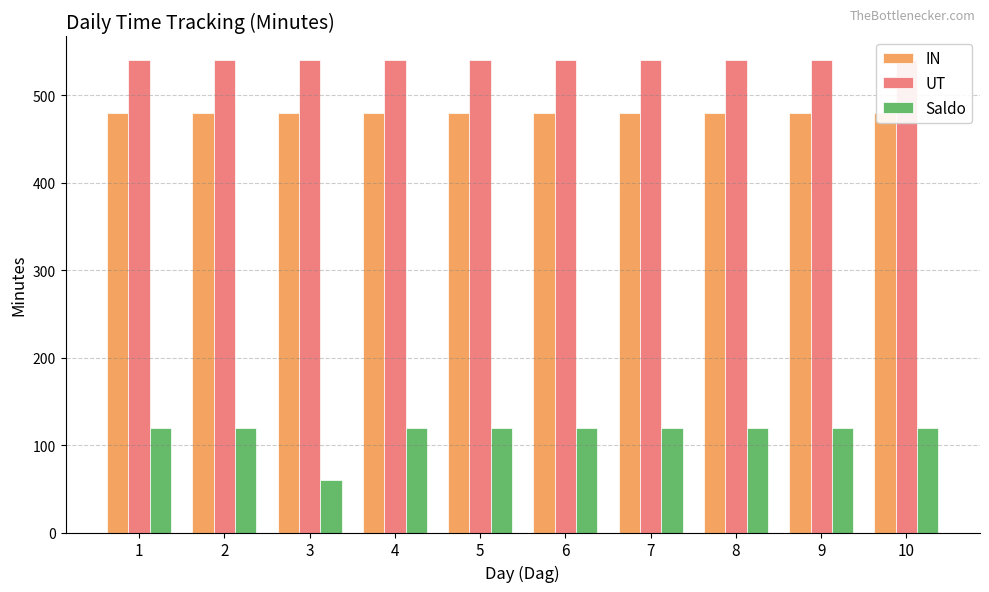

Which category has the lowest value in the UT series?

1